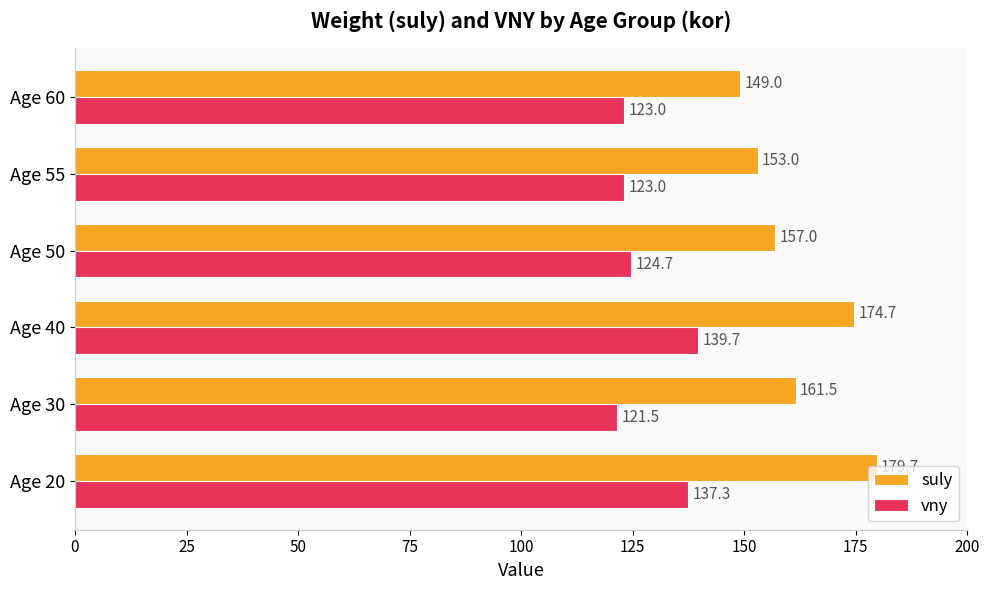

Which series has the largest range (max minus min)?

suly